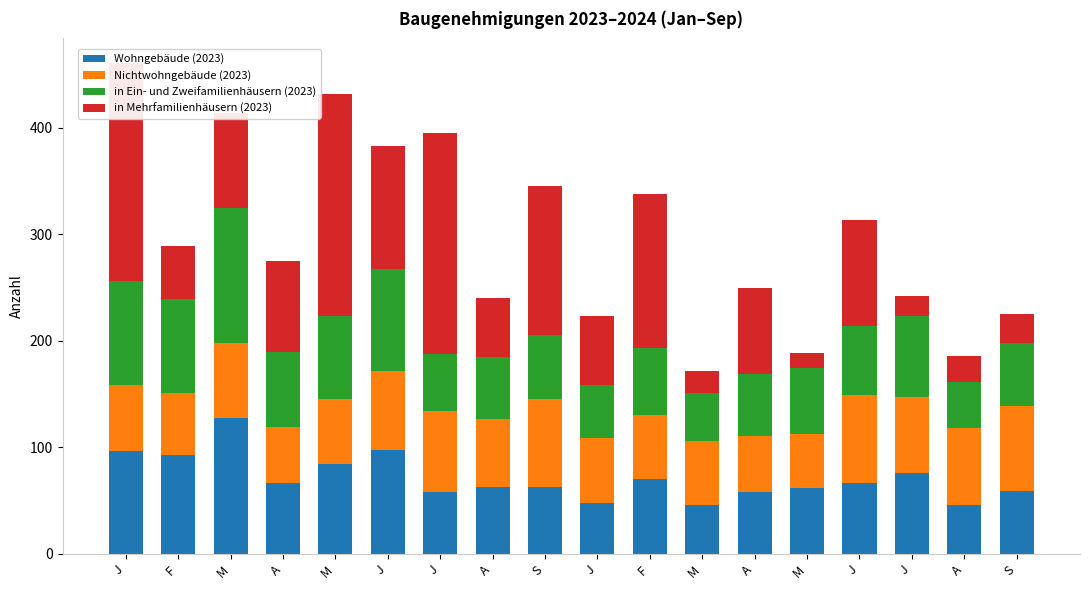

What are all the series names shown in the legend?

Wohngebäude (2023), Nichtwohngebäude (2023), in Ein- und Zweifamilienhäusern (2023), in Mehrfamilienhäusern (2023)